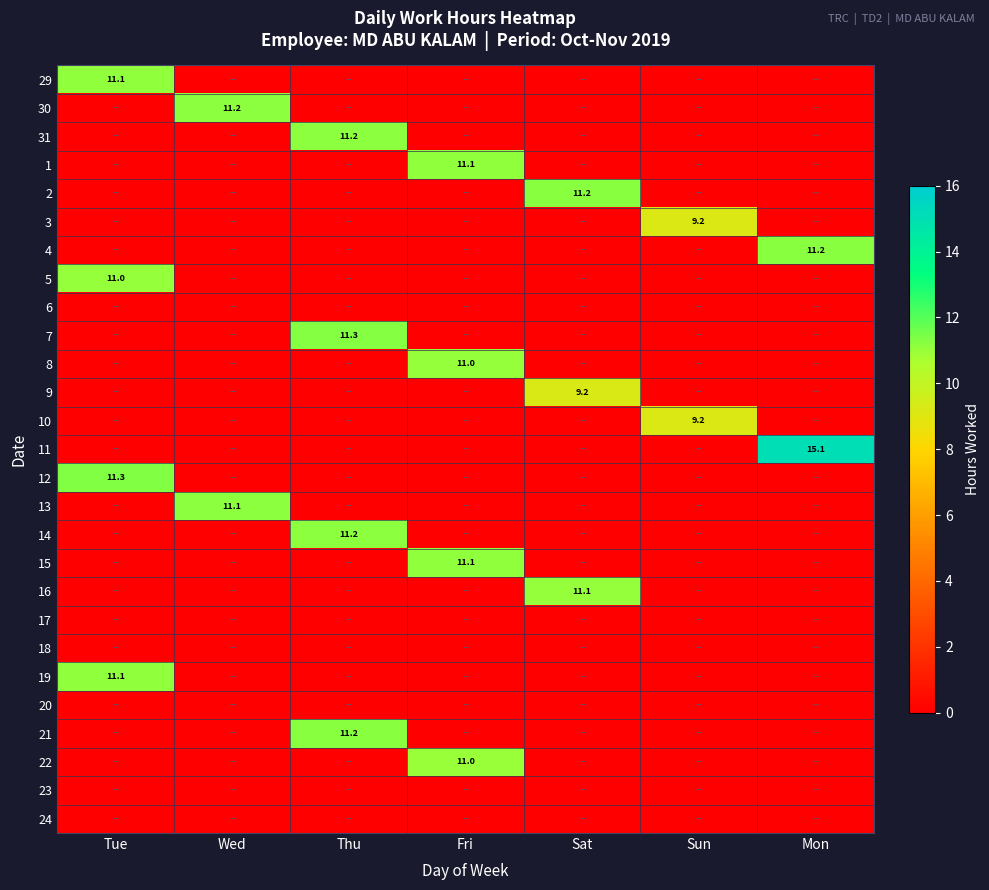

True or false: 14 has a value of 2.4 at Thu.

False